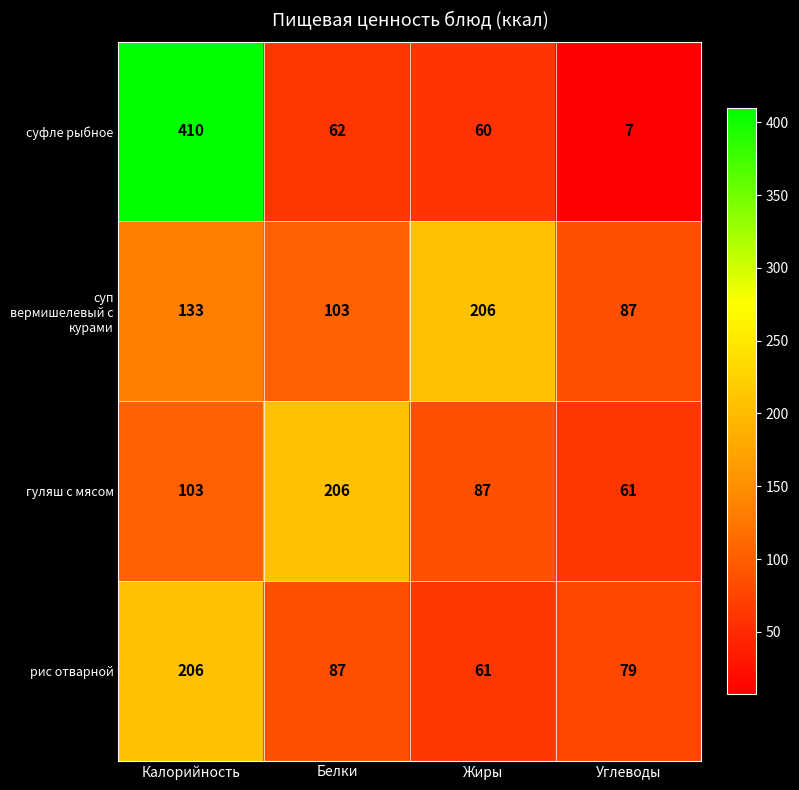

What is the spread (max minus min) of values at Углеводы?

80